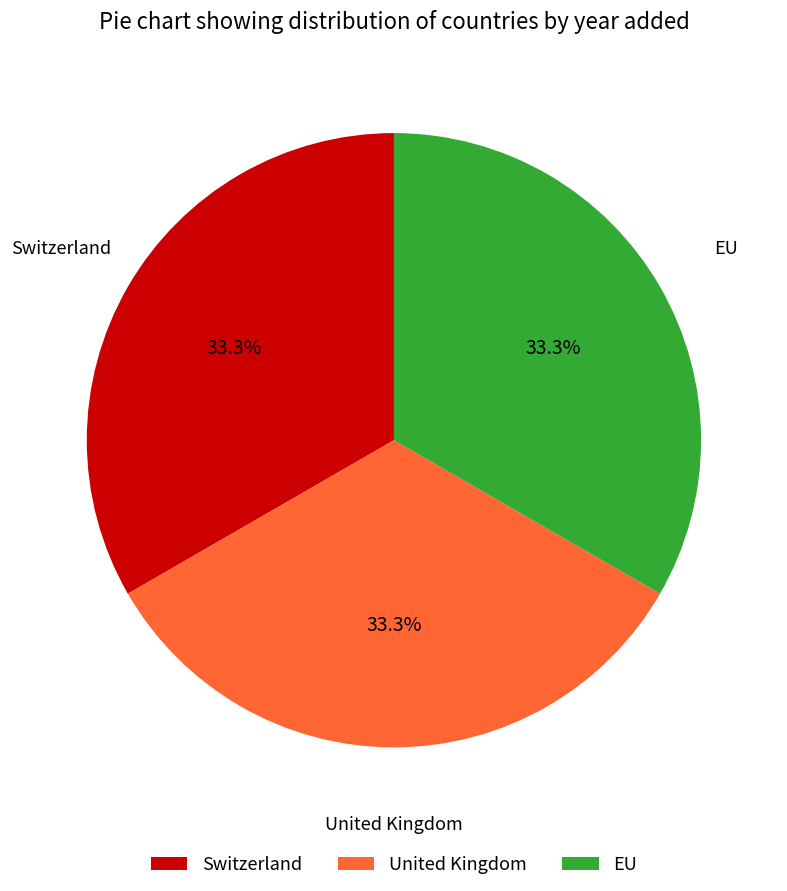

The EU slice represents 21% of the pie. True or false?

False